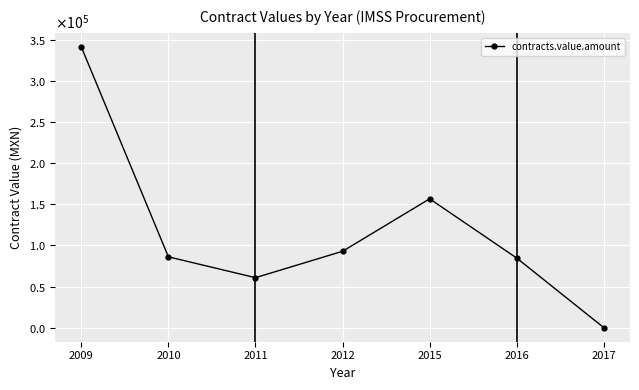

Which category has the lowest value across all series?

2017